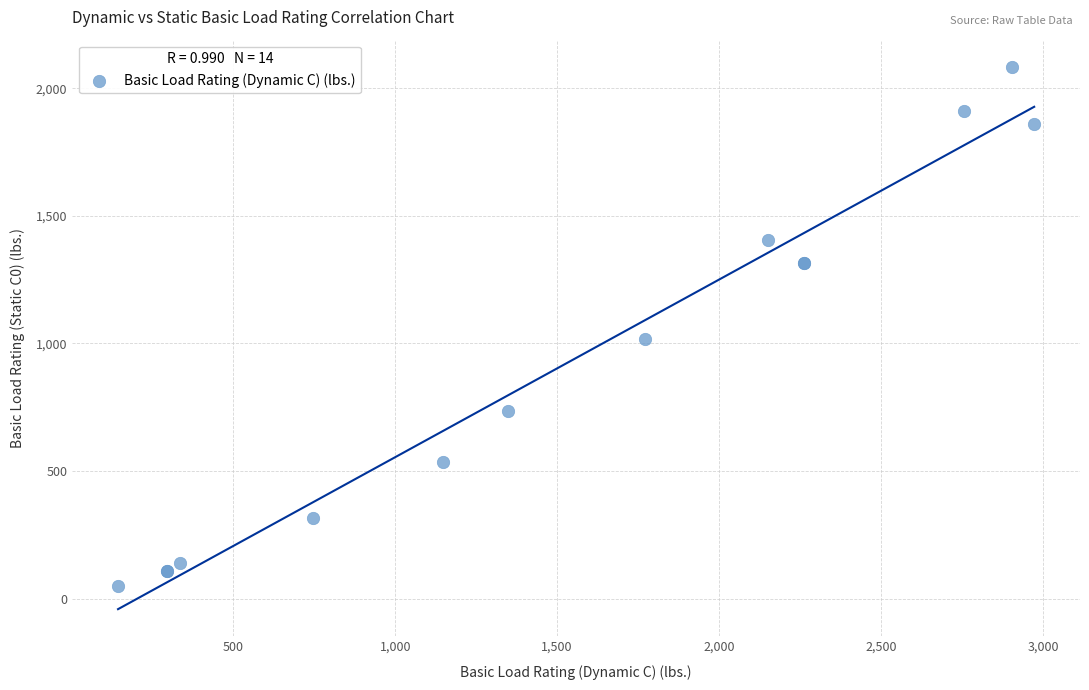

What Y value in the scatter plot is closest to 1067?

1018